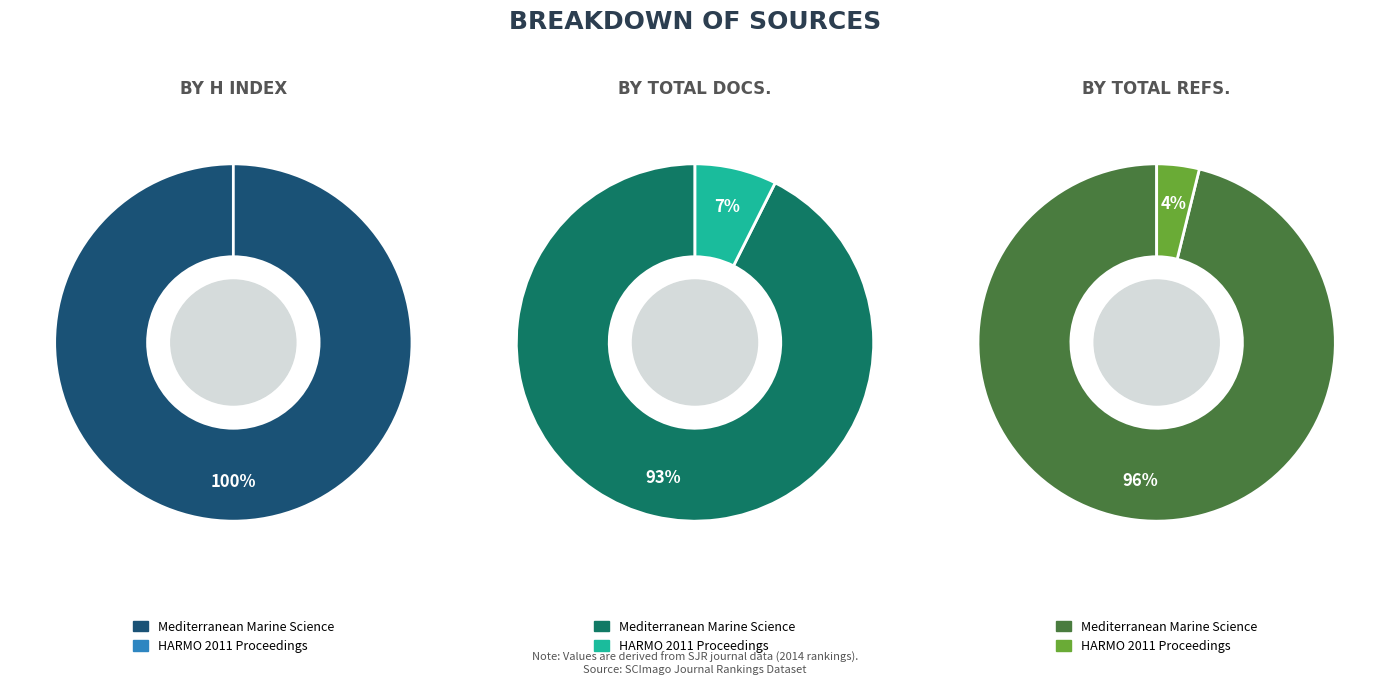

Which category has the biggest portion of the pie?

Mediterranean Marine Science